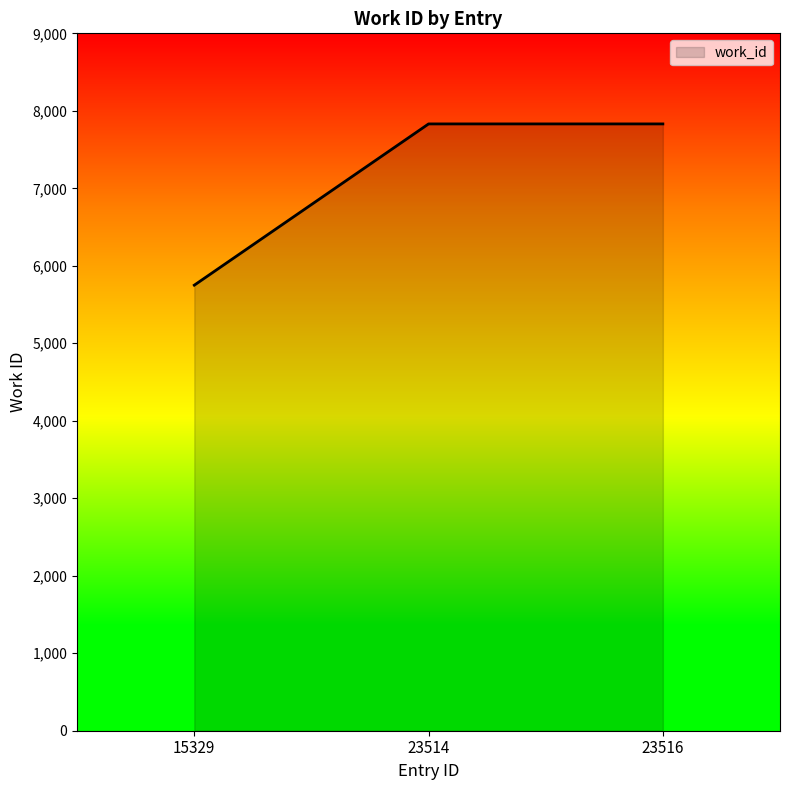

Reading left to right, extract all data points from this chart.

5750	7831	7831